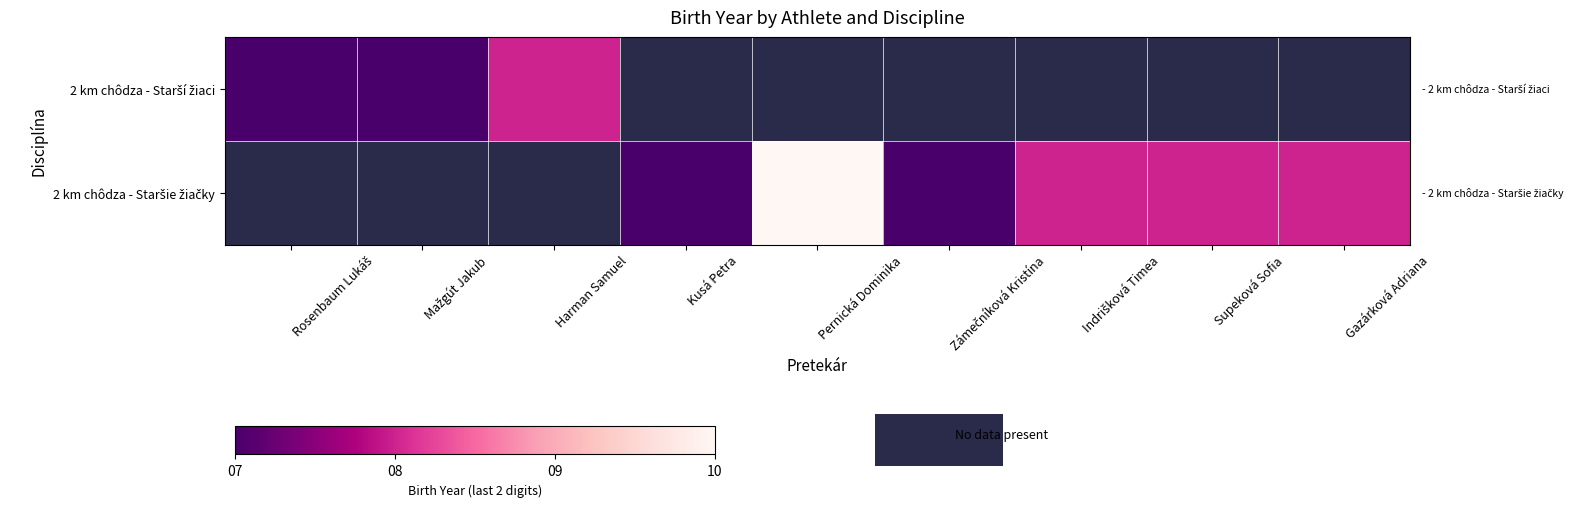

Which label corresponds to the smallest value in the chart?

Rosenbaum Lukáš